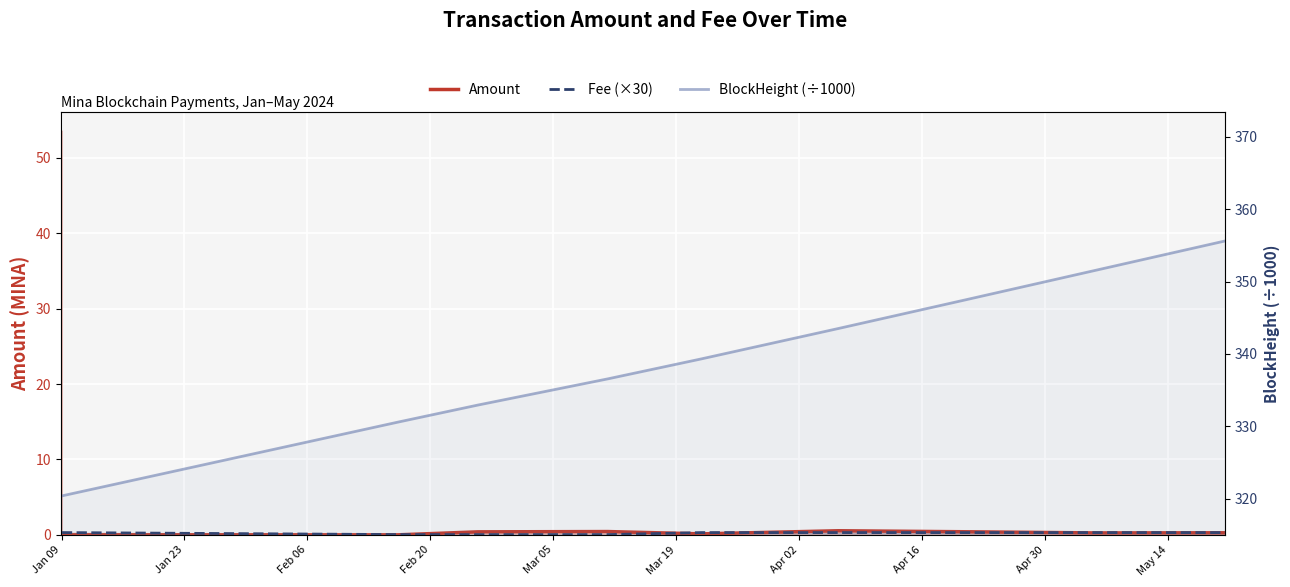

Between Feb 20 and Jan 23, which is larger?

Feb 20